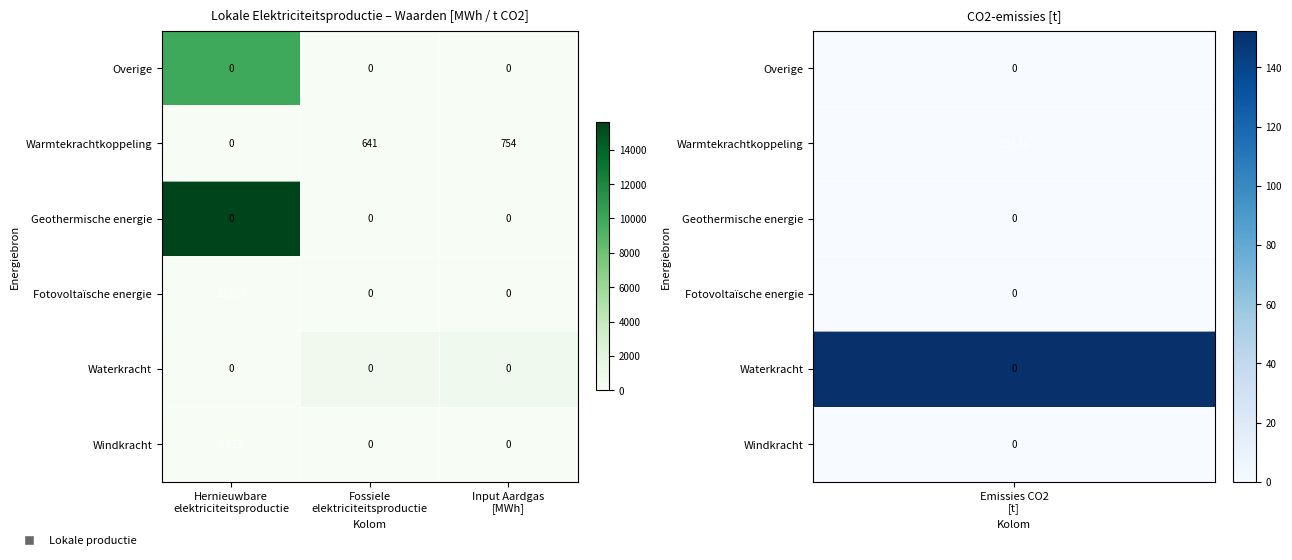

Which series has the largest total across all categories?

Fotovoltaïsche energie